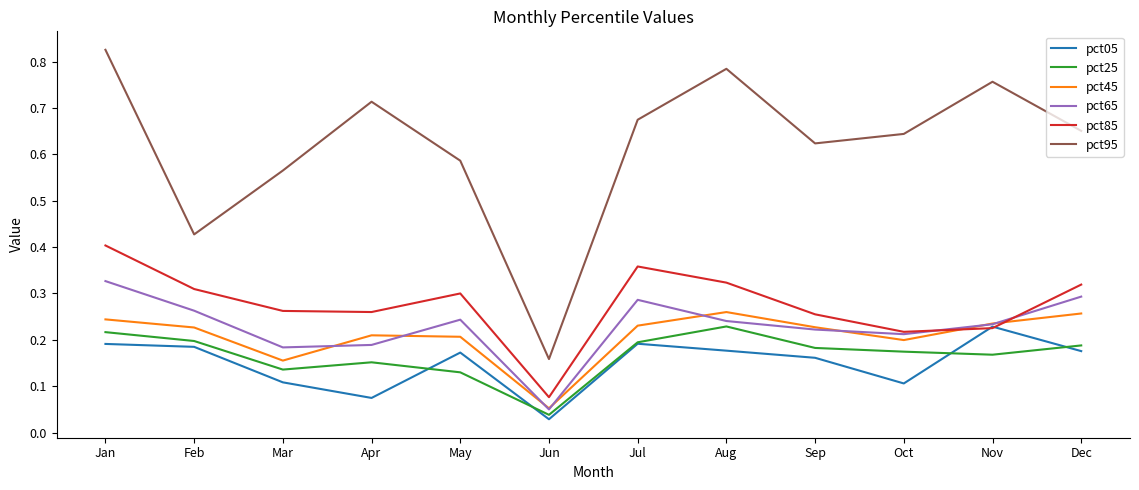

Which series has the largest range (max minus min)?

pct95